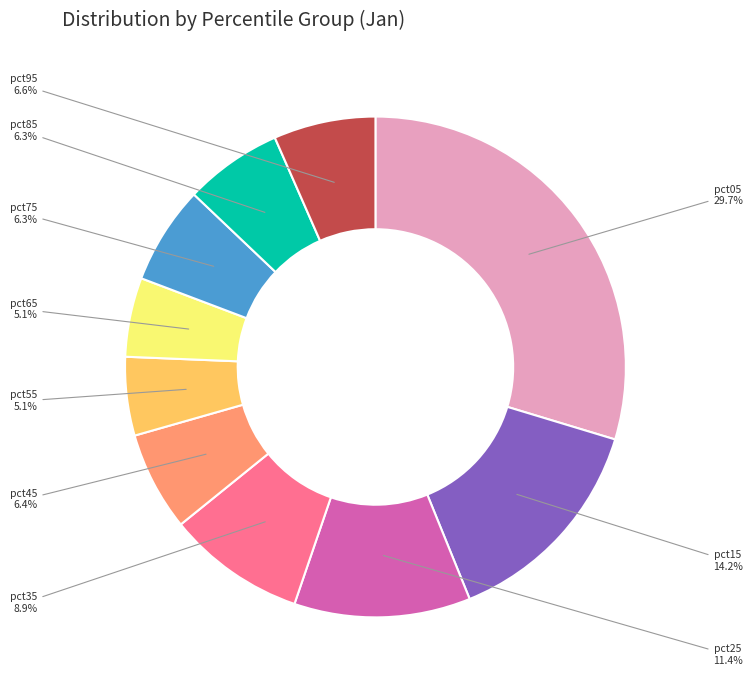

Is there any slice that represents more than half of the pie?

No